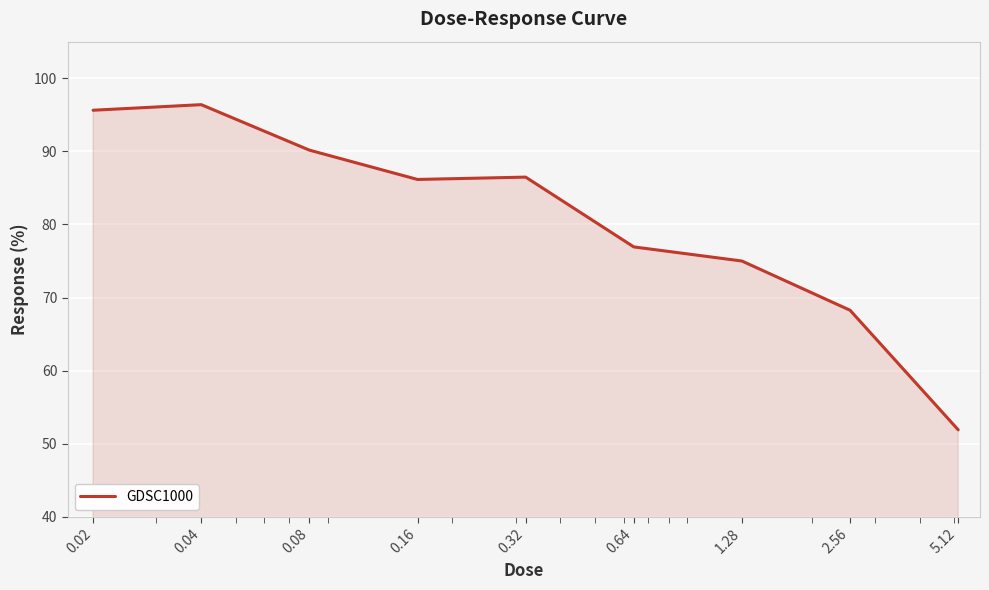

What is the difference between the maximum and minimum values?

44.5